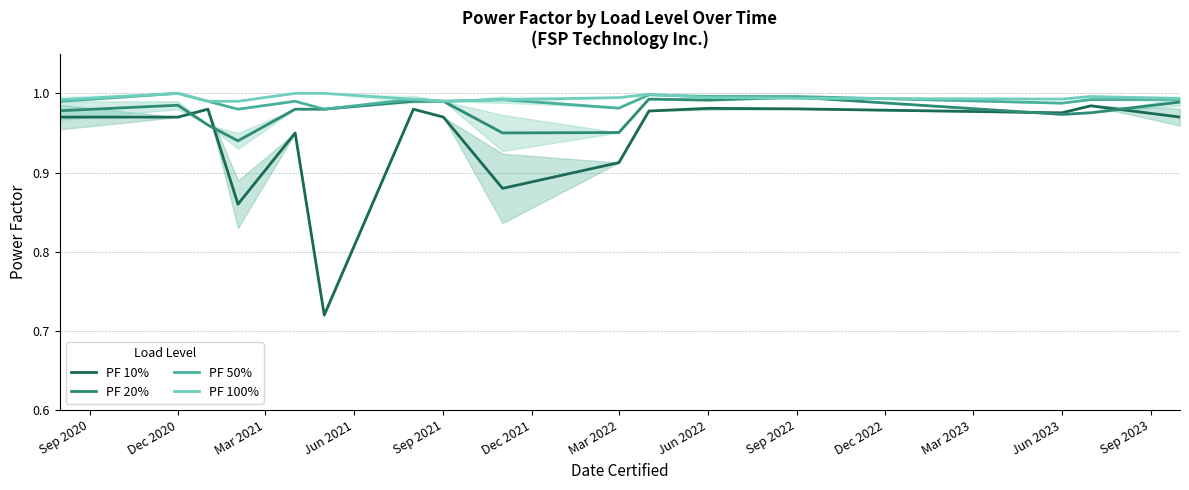

True or false: PF 10% and PF 100% intersect in this chart.

False